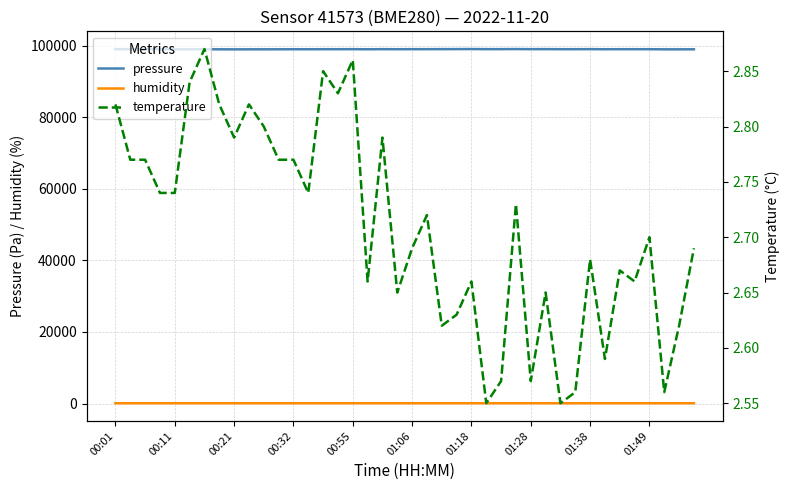

Which series changed the most between 23 and 33?

pressure